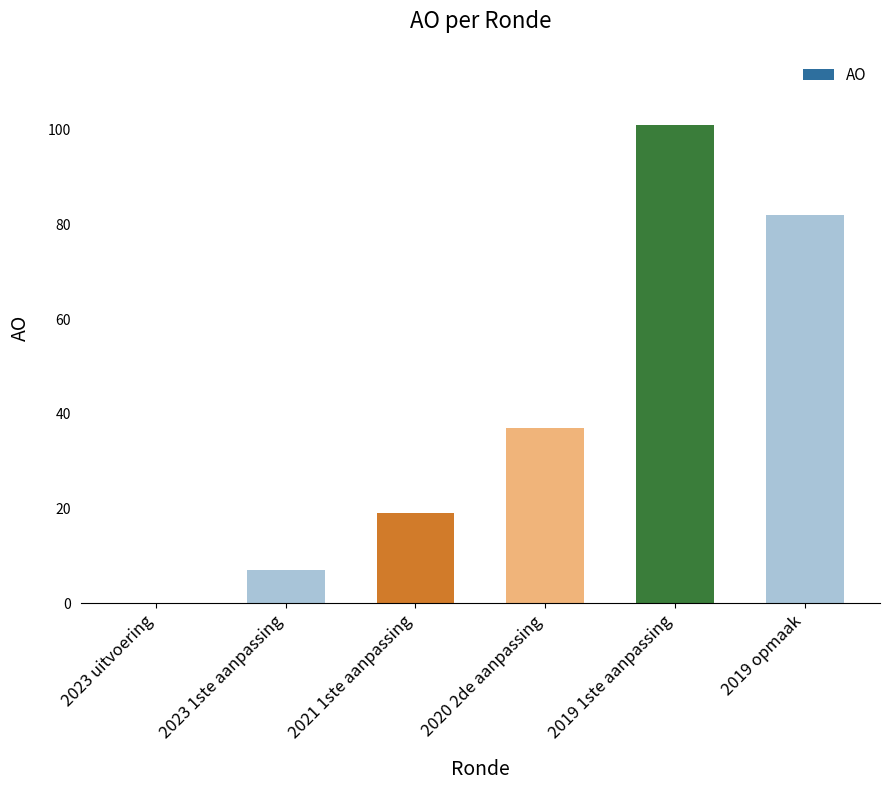

Is it true that the value at 2023 uitvoering is 0?

True